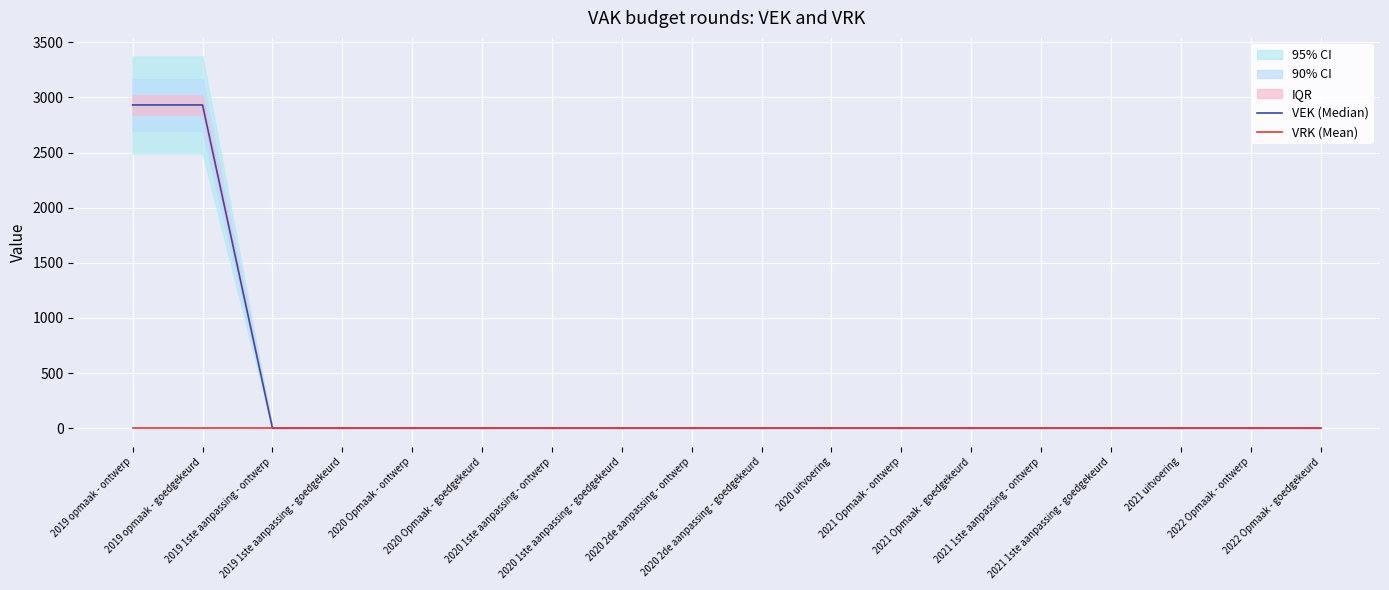

True or false: VEK (Median) and VRK (Mean) intersect in this chart.

False